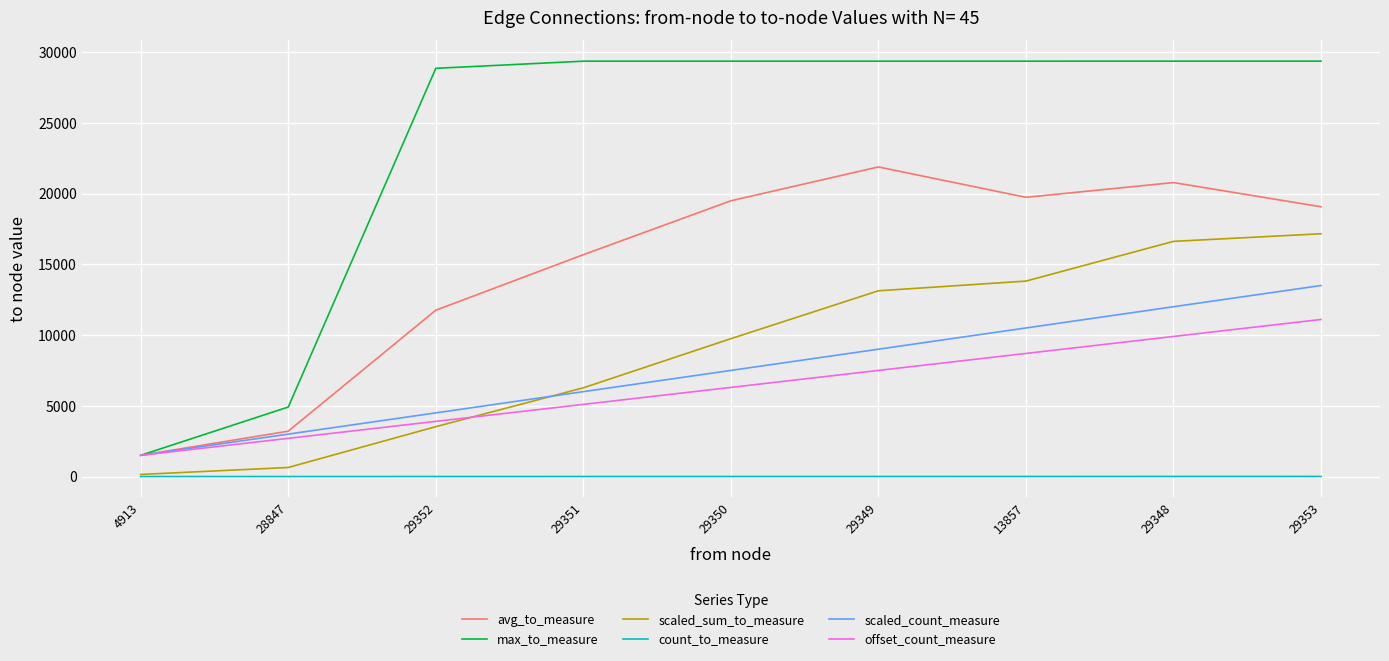

Which series has the widest spread of values?

max_to_measure